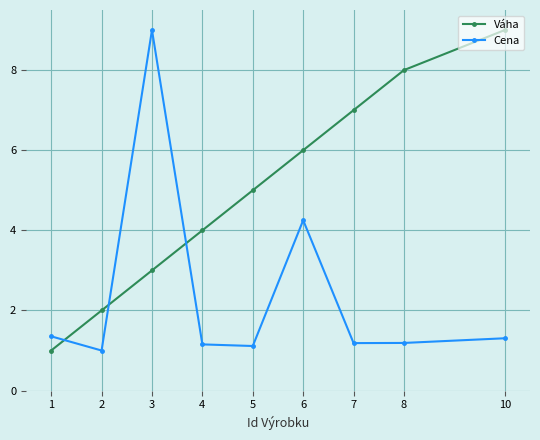

What is the value of the Váha point at the 5th from the left?

5.0